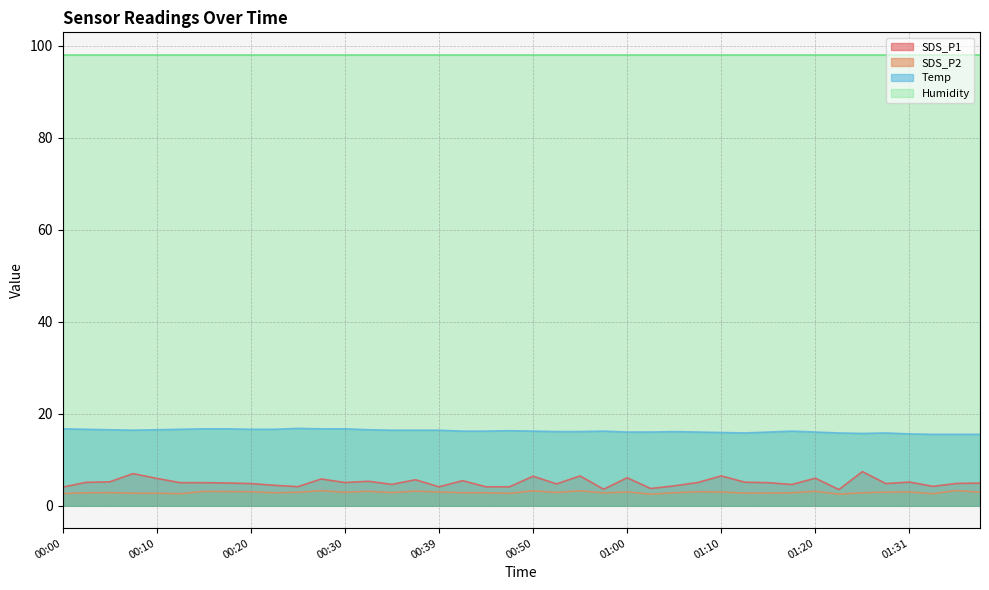

Rank the categories by Temp value from highest to lowest.

00:25, 00:00, 00:15, 00:17, 00:27, 00:30, 00:02, 00:12, 00:20, 00:22, 00:05, 00:10, 00:32, 00:07, 00:34, 00:37, 00:39, 00:47, 00:42, 00:45, 00:50, 00:57, 01:17, 00:52, 00:55, 01:05, 01:00, 01:02, 01:07, 01:15, 01:20, 01:10, 01:12, 01:23, 01:28, 01:26, 01:31, 01:33, 01:36, 01:38